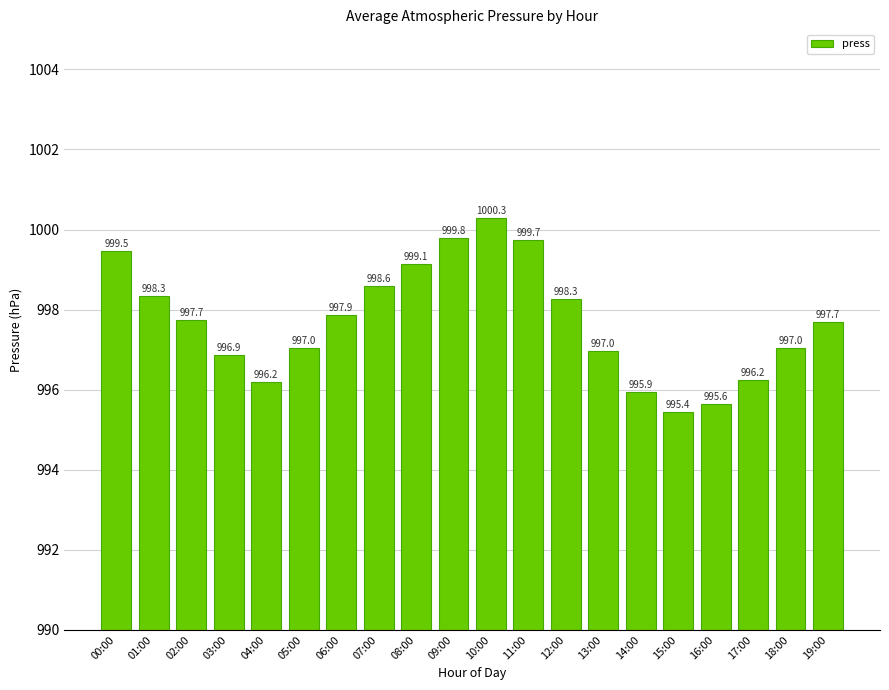

The value at 15:00 is 1672.5. True or false?

False